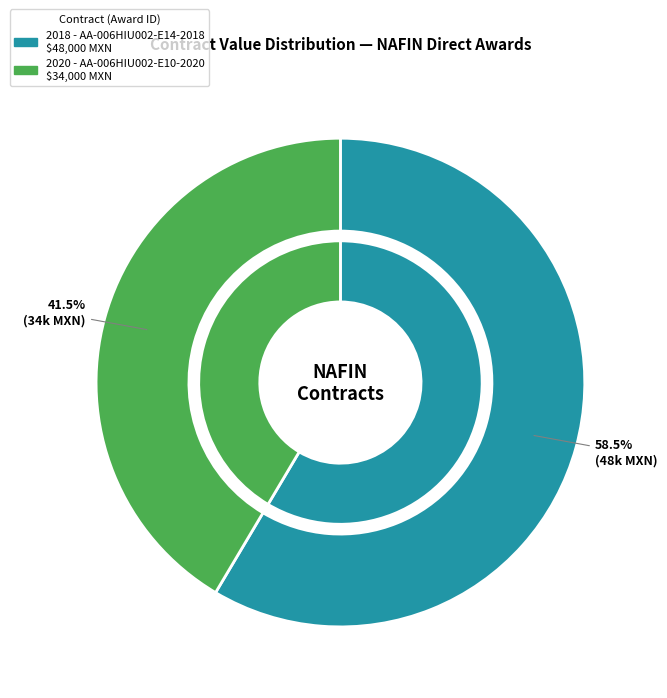

Which has a higher value, 2018 - AA-006HIU002-E14-2018 or 2020 - AA-006HIU002-E10-2020?

2018 - AA-006HIU002-E14-2018